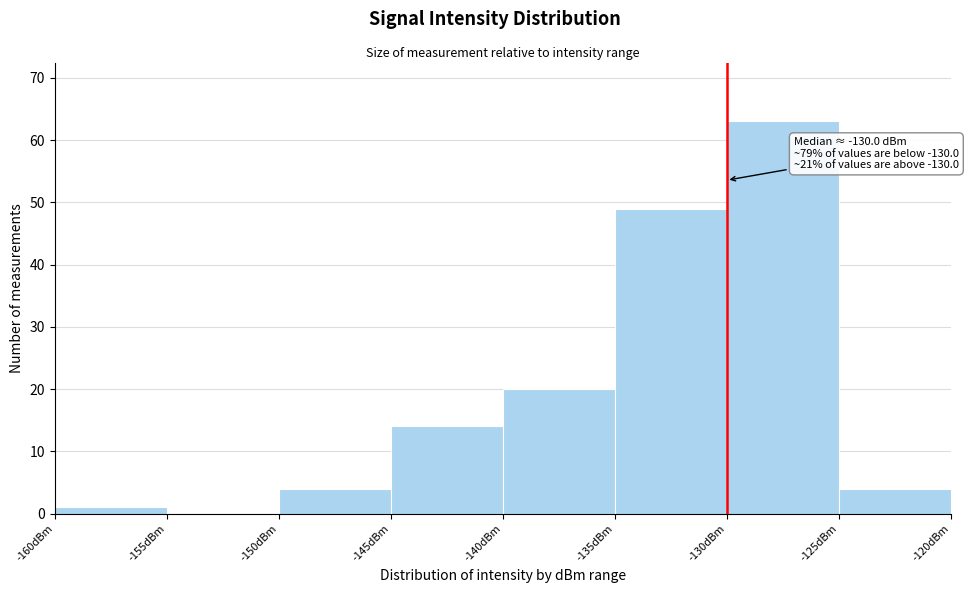

Over which range of the x-axis is the bar tallest?

-130 to -125